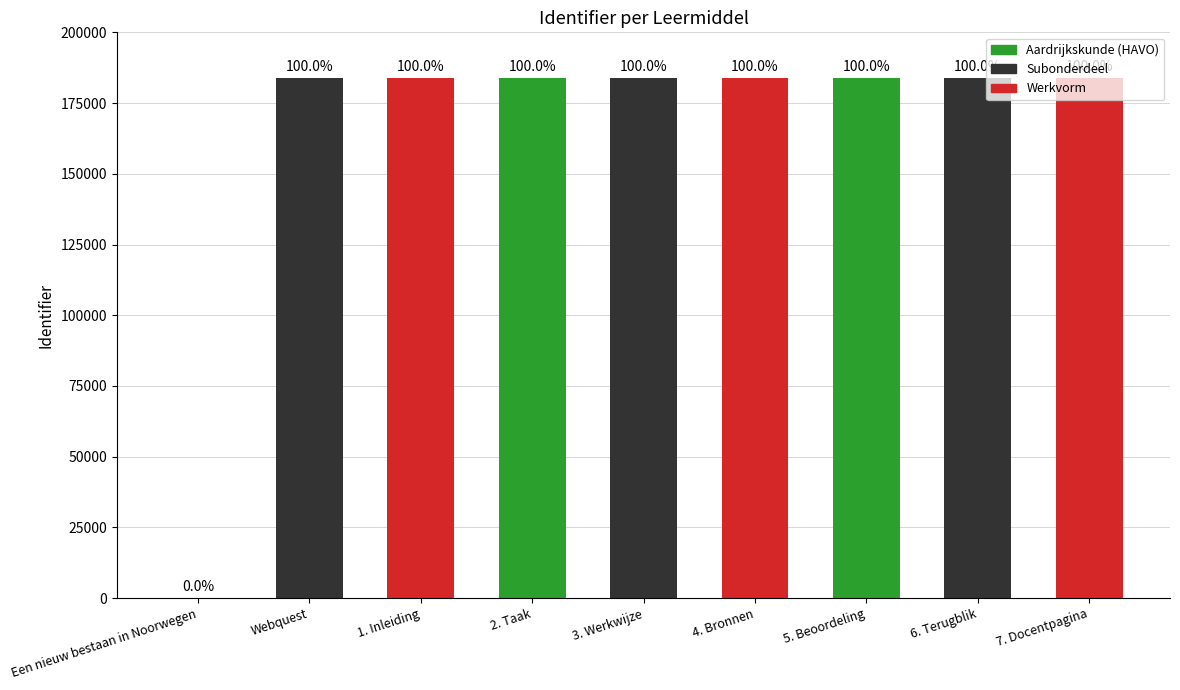

What is the label of the 5th bar from the left?

3. Werkwijze